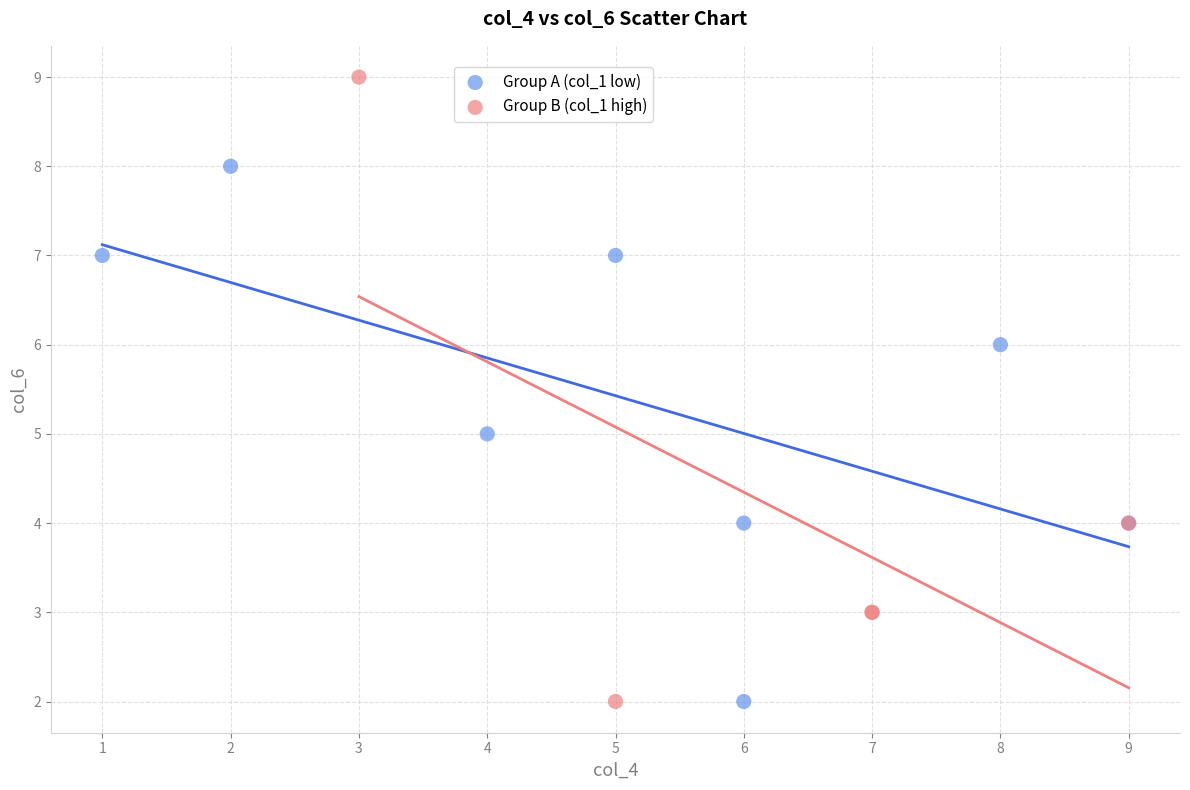

What are all the series names shown in the legend?

Group A (col_1 low), Group B (col_1 high)